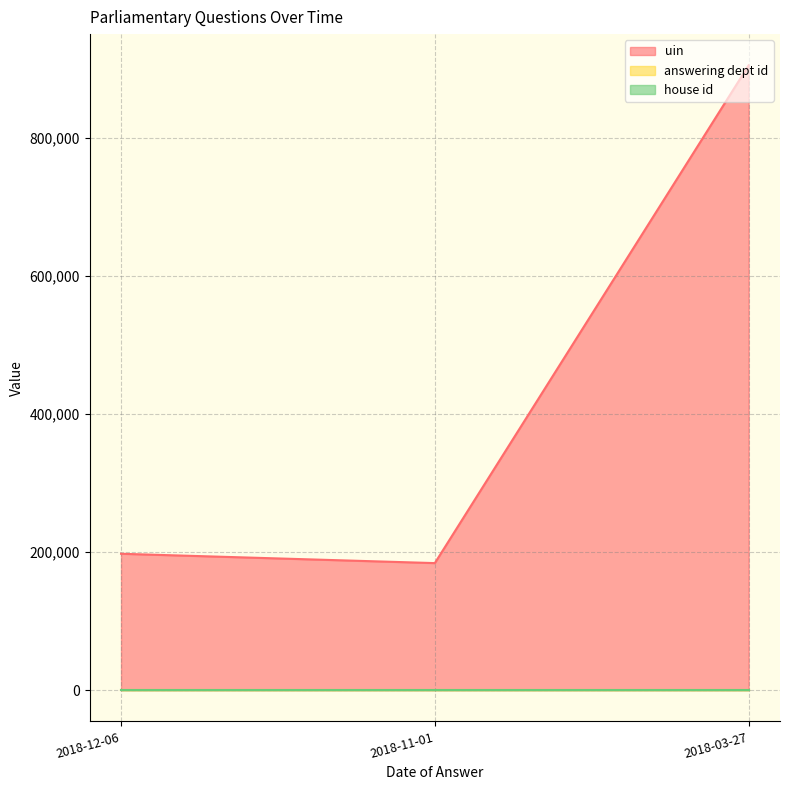

Which series has the largest total across all categories?

uin